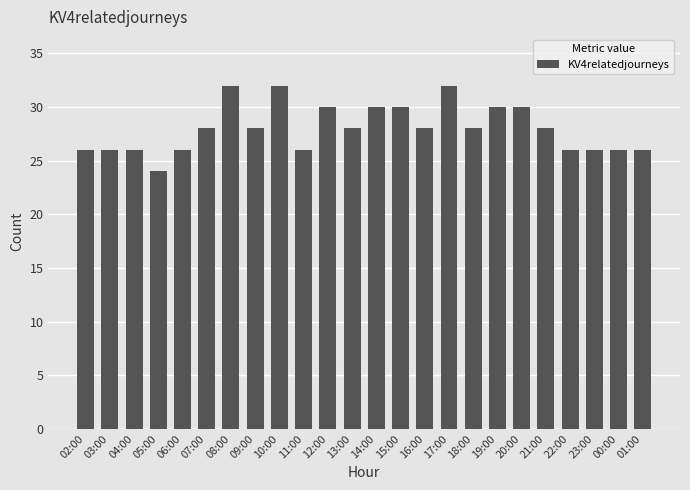

Reading left to right, what are all the values shown in this chart?

26	26	26	24	26	28	32	28	32	26	30	28	30	30	28	32	28	30	30	28	26	26	26	26